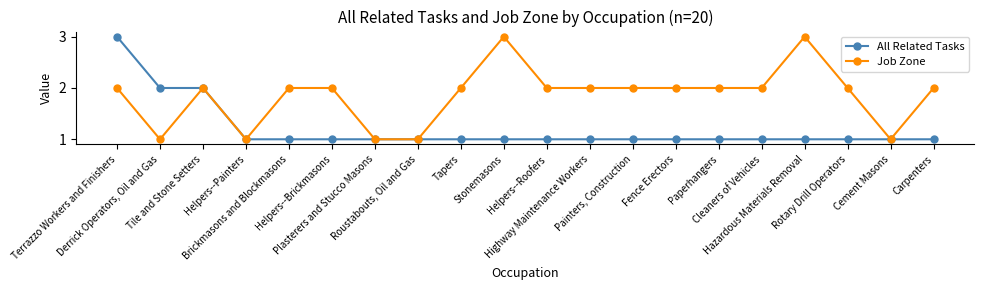

What position from the left is Plasterers and Stucco Masons?

7